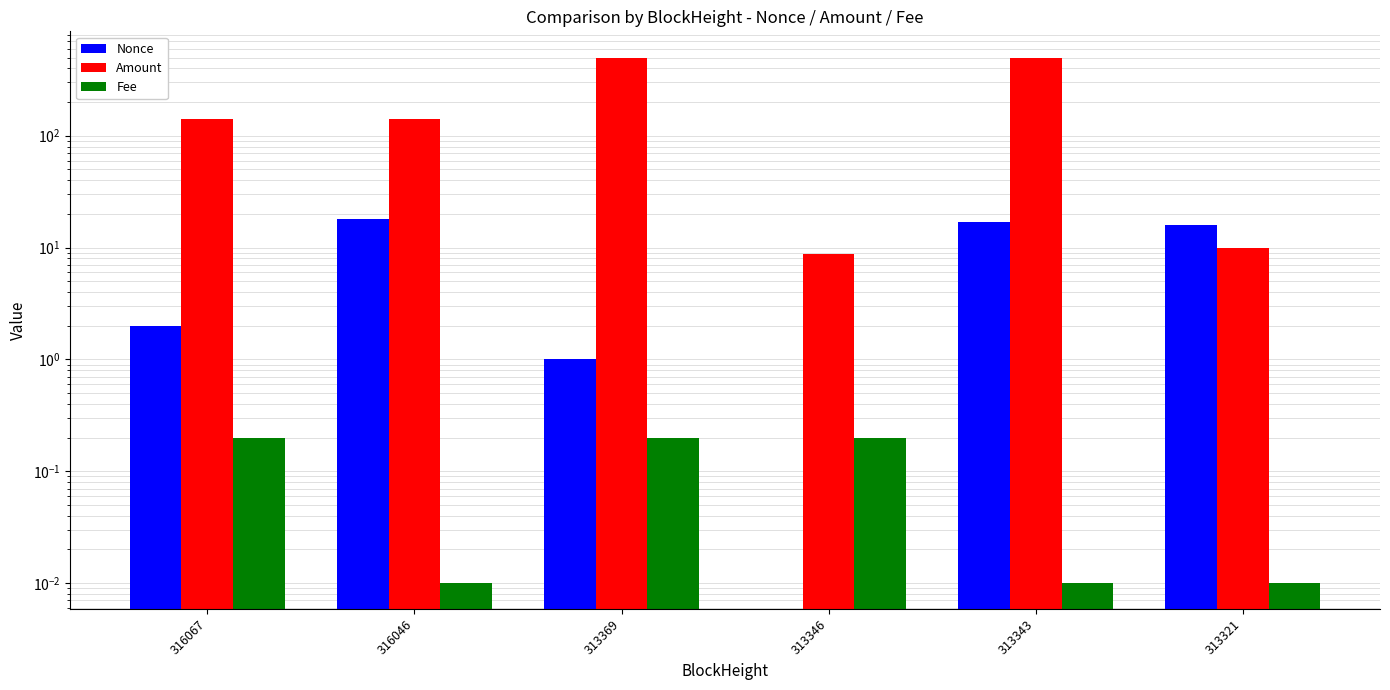

Count the number of data series in this chart.

3